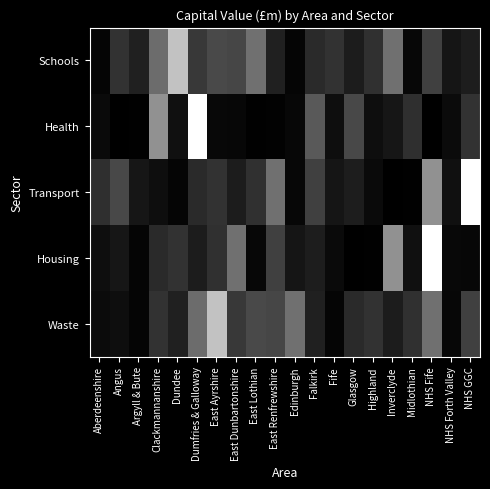

Reading left to right, list all the values displayed in this chart.

Schools: Aberdeenshire=14.3	Angus=65.1	Argyll & Bute=45.7	Clackmannanshire=129.0	Dundee=225.0	Dumfries & Galloway=72.7	East Ayrshire=90.1	East Dunbartonshire=87.0	East Lothian=134.1	East Renfrewshire=46.1	Edinburgh=14.2	Falkirk=55.7	Fife=65.0	Glasgow=40.4	Highland=63.5	Inverclyde=134.0	Midlothian=17.0	NHS Fife=80.0	NHS Forth Valley=33.0	NHS GGC=41.2
Health: Aberdeenshire=20.0	Angus=9.1	Argyll & Bute=10.0	Clackmannanshire=170.0	Dundee=27.0	Dumfries & Galloway=293.0	East Ayrshire=18.0	East Dunbartonshire=17.0	East Lothian=10.0	East Renfrewshire=11.0	Edinburgh=17.0	Falkirk=109.0	Fife=25.0	Glasgow=89.4	Highland=24.7	Inverclyde=33.5	Midlothian=61.5	NHS Fife=8.6	NHS Forth Valley=21.7	NHS GGC=65.0
Transport: Aberdeenshire=61.5	Angus=89.4	Argyll & Bute=33.5	Clackmannanshire=24.7	Dundee=14.2	Dumfries & Galloway=55.7	East Ayrshire=65.0	East Dunbartonshire=40.4	East Lothian=63.5	East Renfrewshire=134.0	Edinburgh=17.0	Falkirk=80.0	Fife=33.0	Glasgow=41.2	Highland=20.0	Inverclyde=9.1	Midlothian=10.0	NHS Fife=170.0	NHS Forth Valley=27.0	NHS GGC=293.0
Housing: Aberdeenshire=24.7	Angus=33.5	Argyll & Bute=14.2	Clackmannanshire=55.7	Dundee=65.0	Dumfries & Galloway=40.4	East Ayrshire=63.5	East Dunbartonshire=134.0	East Lothian=17.0	East Renfrewshire=80.0	Edinburgh=33.0	Falkirk=41.2	Fife=20.0	Glasgow=9.1	Highland=10.0	Inverclyde=170.0	Midlothian=27.0	NHS Fife=293.0	NHS Forth Valley=18.0	NHS GGC=17.0
Waste: Aberdeenshire=21.7	Angus=25.0	Argyll & Bute=14.3	Clackmannanshire=65.1	Dundee=45.7	Dumfries & Galloway=129.0	East Ayrshire=225.0	East Dunbartonshire=72.7	East Lothian=90.1	East Renfrewshire=87.0	Edinburgh=134.1	Falkirk=46.1	Fife=14.2	Glasgow=55.7	Highland=65.0	Inverclyde=40.4	Midlothian=63.5	NHS Fife=134.0	NHS Forth Valley=17.0	NHS GGC=80.0